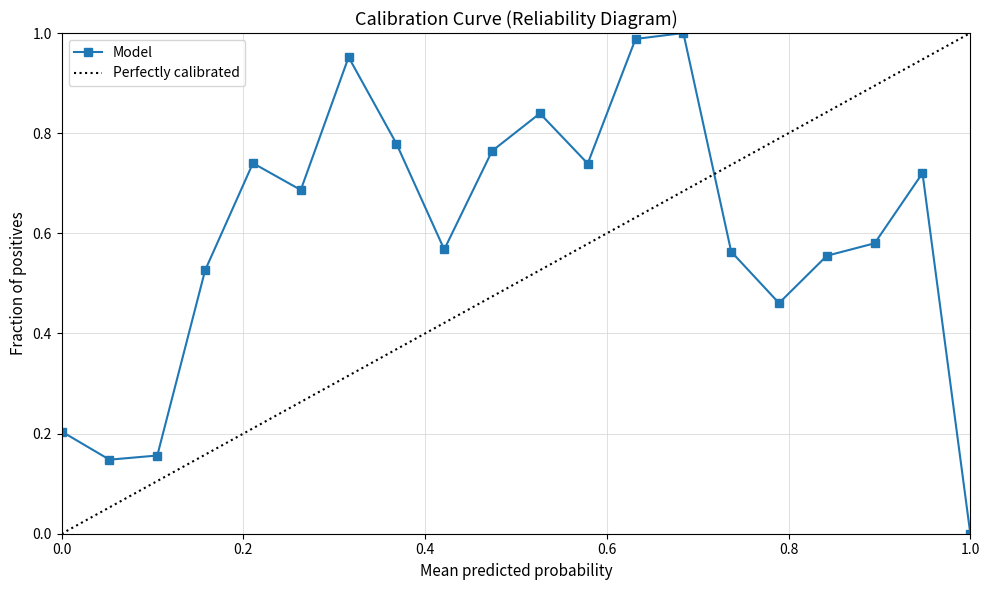

Read the value at 36.

0.7